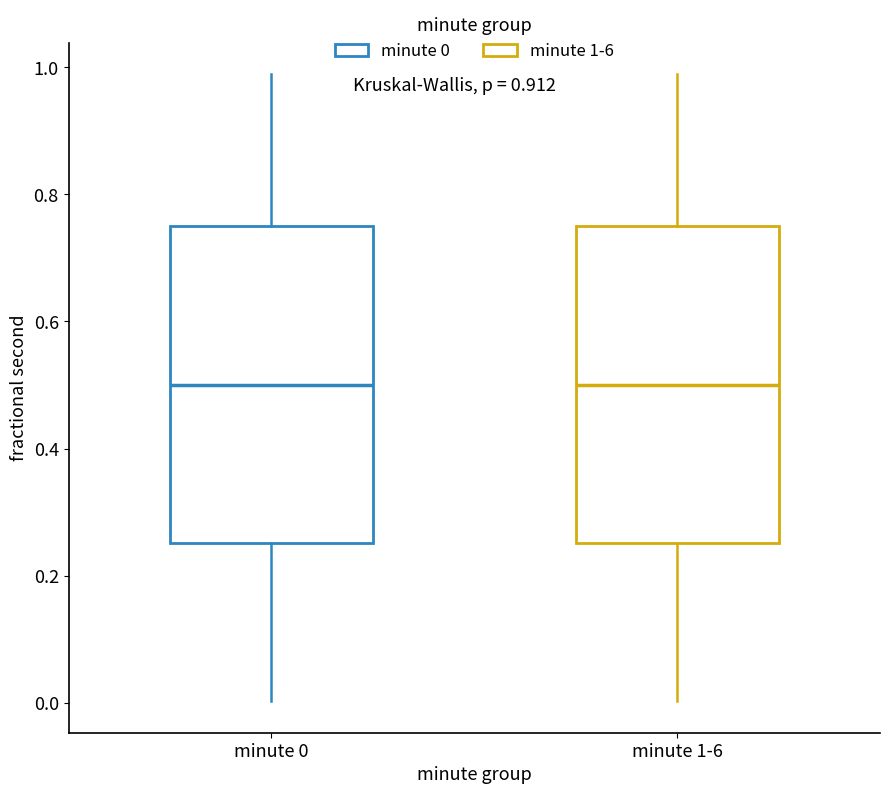

Reading left to right, read every box against the y-axis: the position of its median line, the range the box covers, and the ends of its whiskers. The values are not printed on the chart, so give them approximately, as read against the axis.

minute 0: median 0.50, box 0.26 to 0.76, whiskers 0.00 to 0.98
minute 1-6: median 0.50, box 0.26 to 0.76, whiskers 0.00 to 0.98